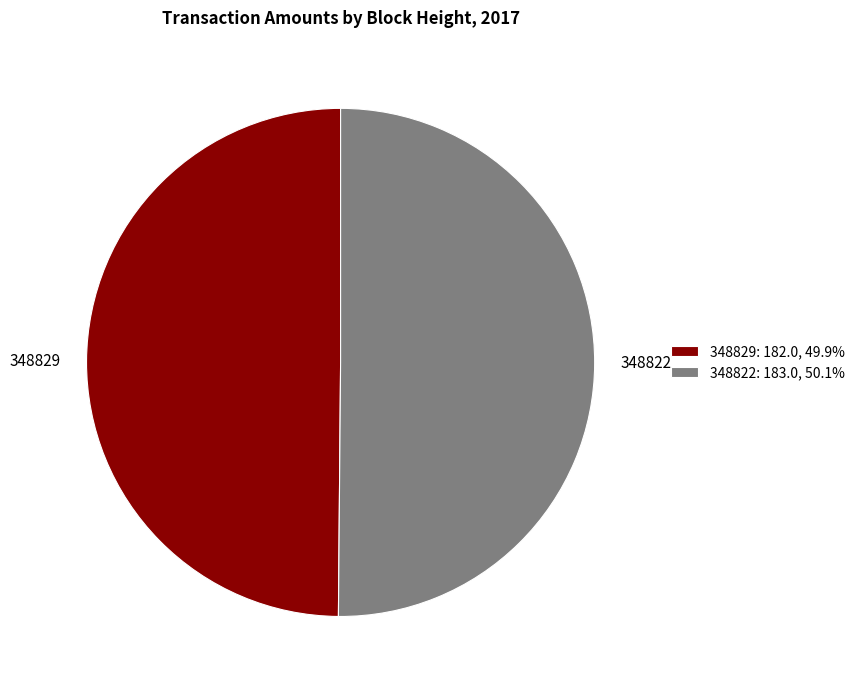

How many slices are in this pie chart?

2